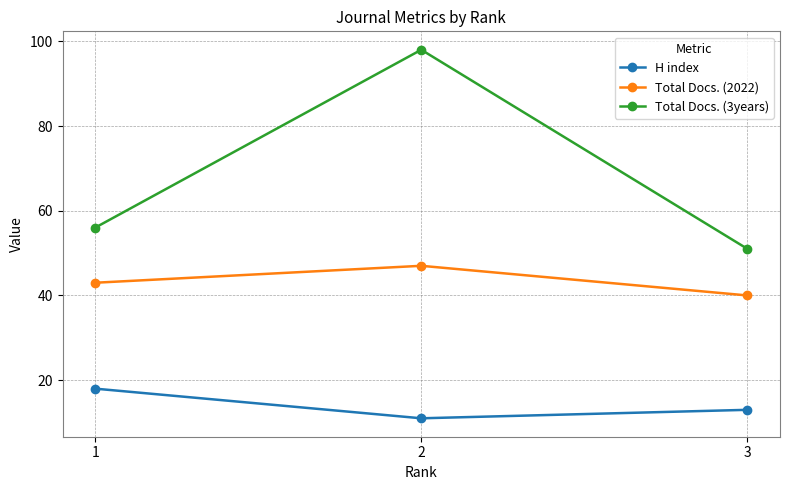

Reading right to left, list all the values displayed in this chart.

H index: 13	11	18
Total Docs. (2022): 40	47	43
Total Docs. (3years): 51	98	56